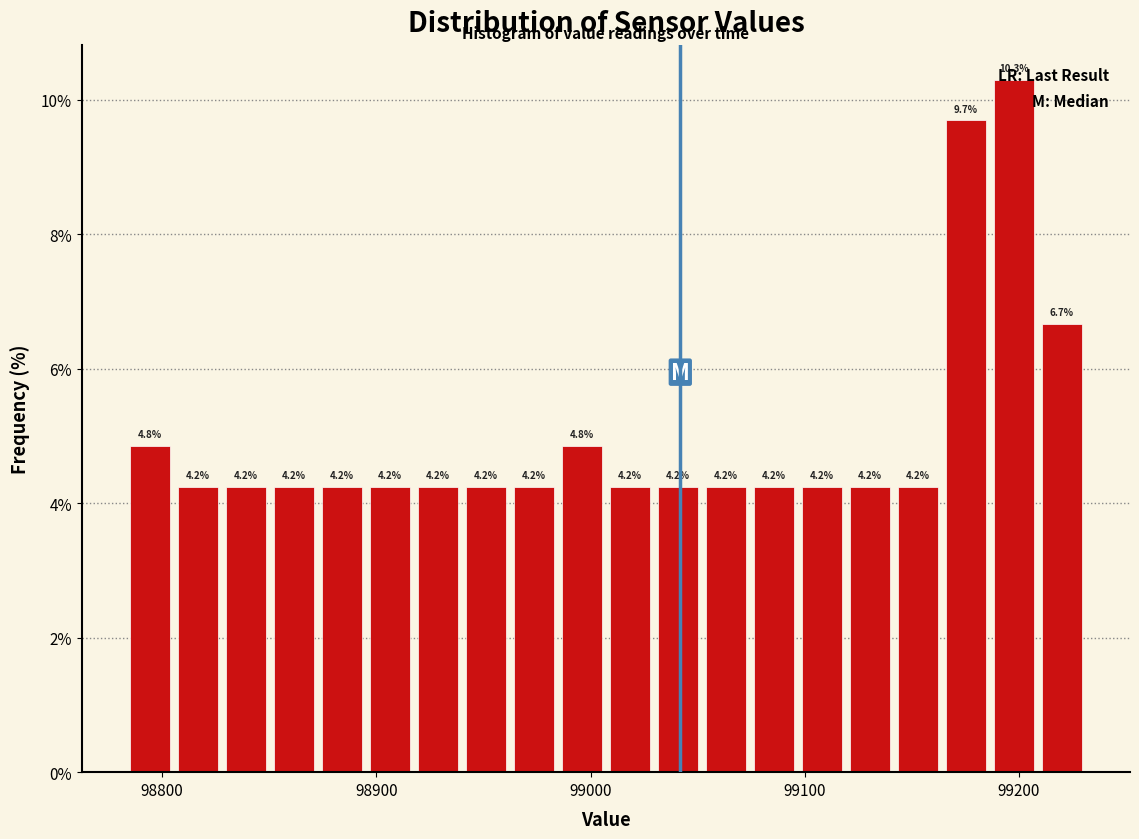

Around what value on the x-axis is the tallest bar? Give the approximate position of its centre, as read against the axis.

99200